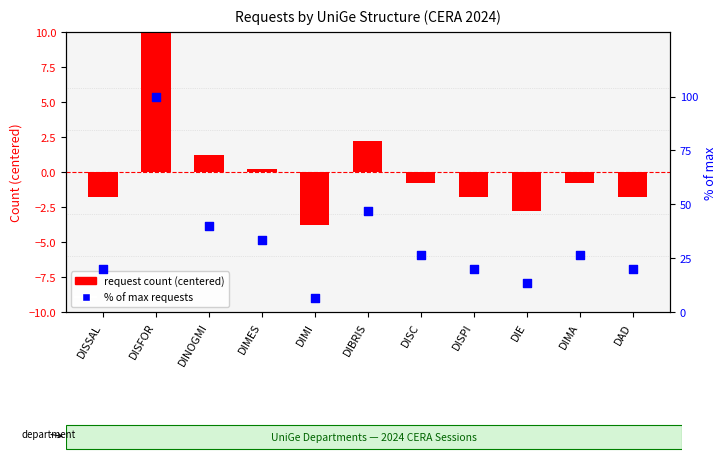

Which series contains the lowest Y value?

request count (centered)